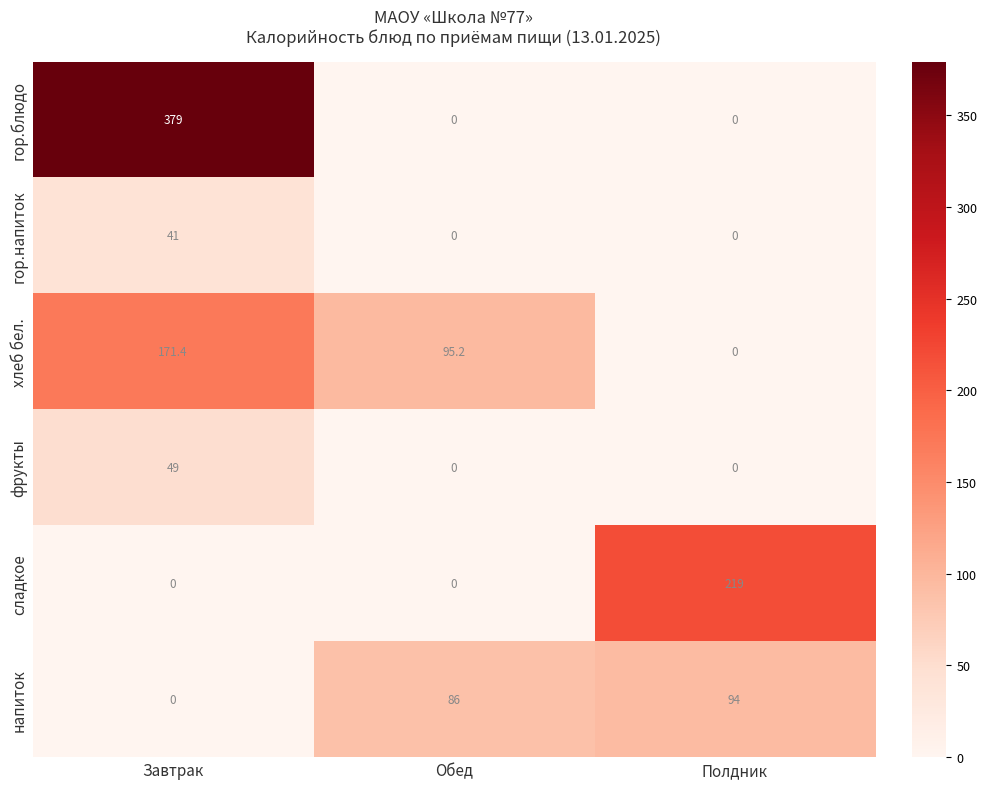

What is the difference between the maximum and minimum values in the напиток series?

94.0